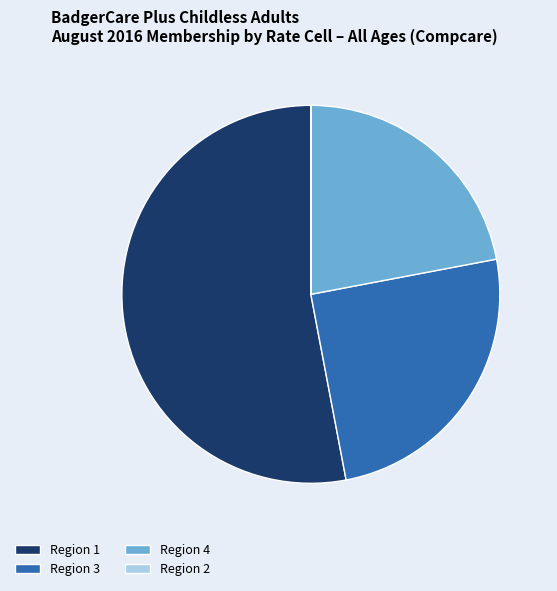

Combined, do Region 4 and Region 3 account for over 50%?

No